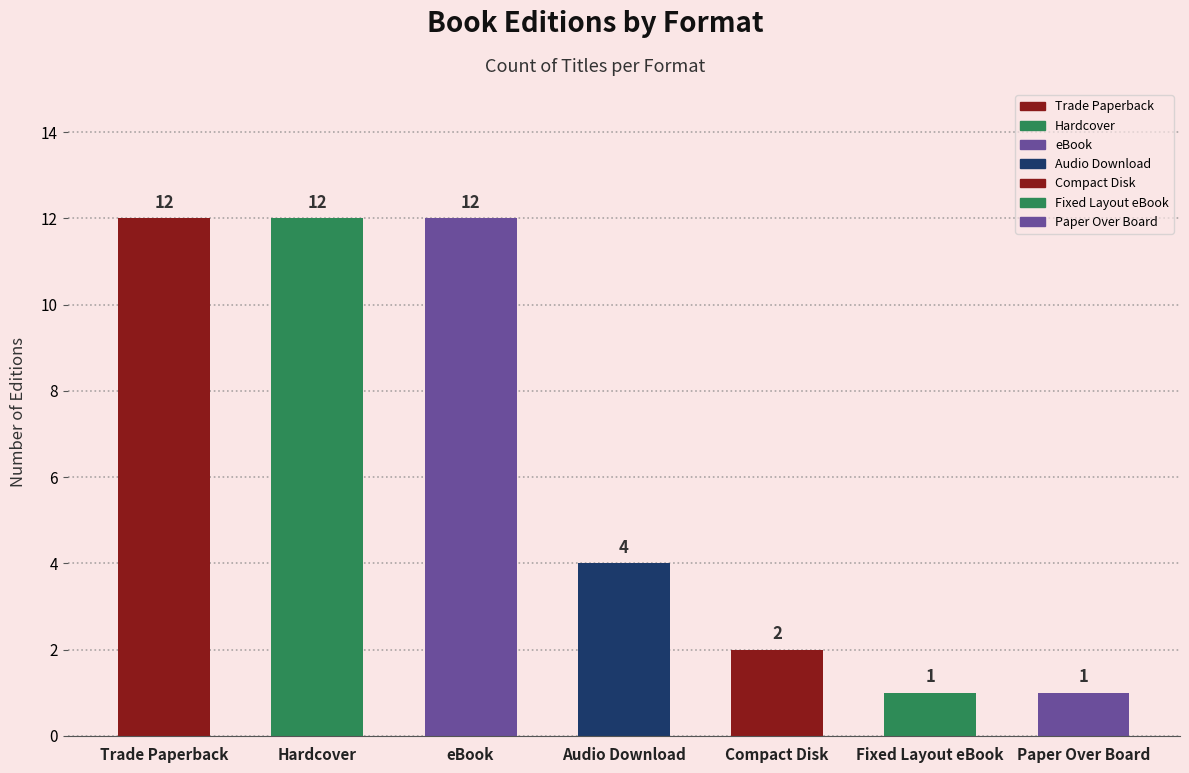

True or false: the data shows 5 at eBook.

False